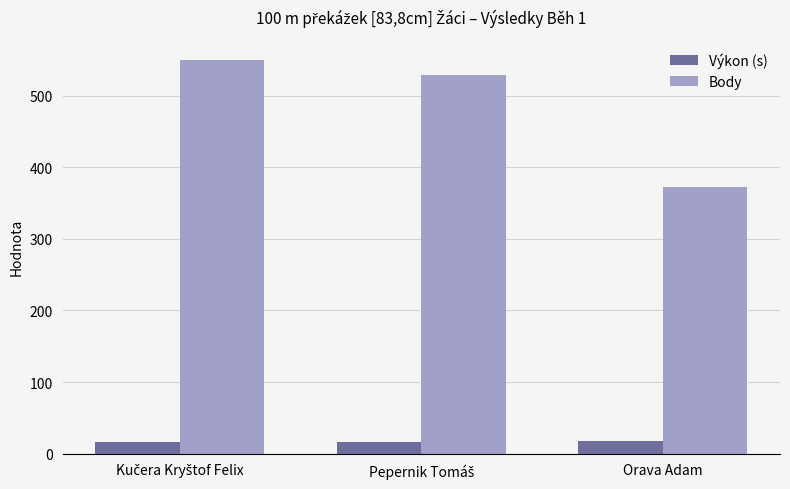

What is the difference between the maximum and minimum values in the Body series?

178.0